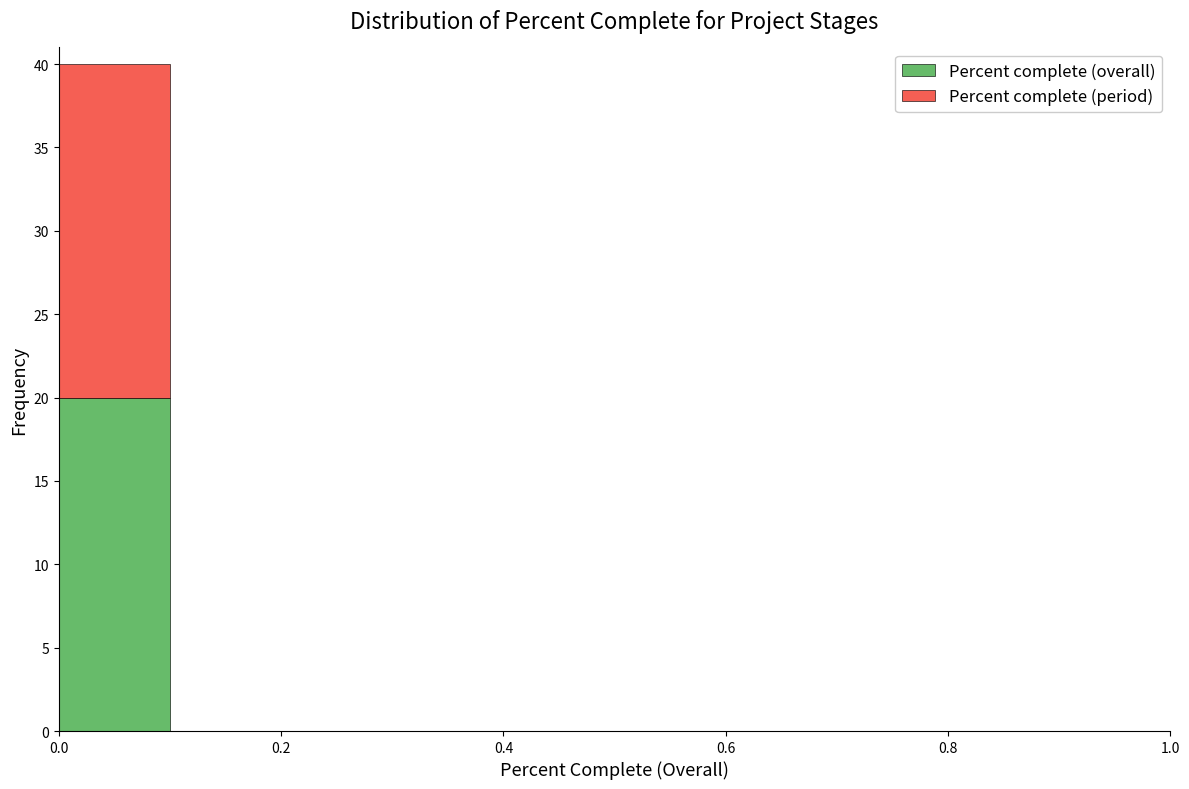

Reading left to right, transcribe this chart: for each stacked bar, give the range it covers on the x-axis and its total height. The values are not printed on the chart, so give them approximately, as read against the axis.

0.0 to 0.1: 40
0.1 to 0.2: 0
0.2 to 0.3: 0
0.3 to 0.4: 0
0.4 to 0.5: 0
0.5 to 0.6: 0
0.6 to 0.7: 0
0.7 to 0.8: 0
0.8 to 0.9: 0
0.9 to 1.0: 0